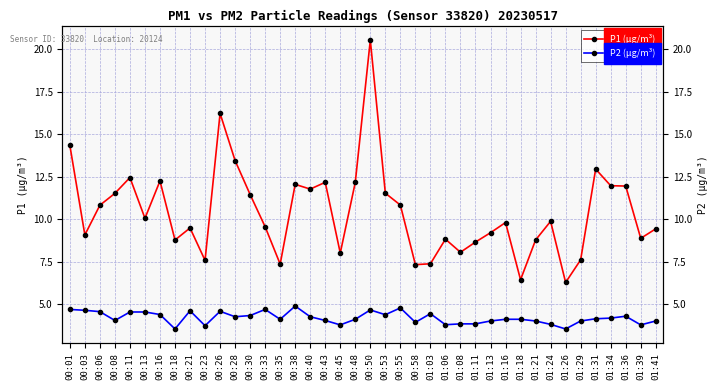

Count the number of data series in this chart.

2